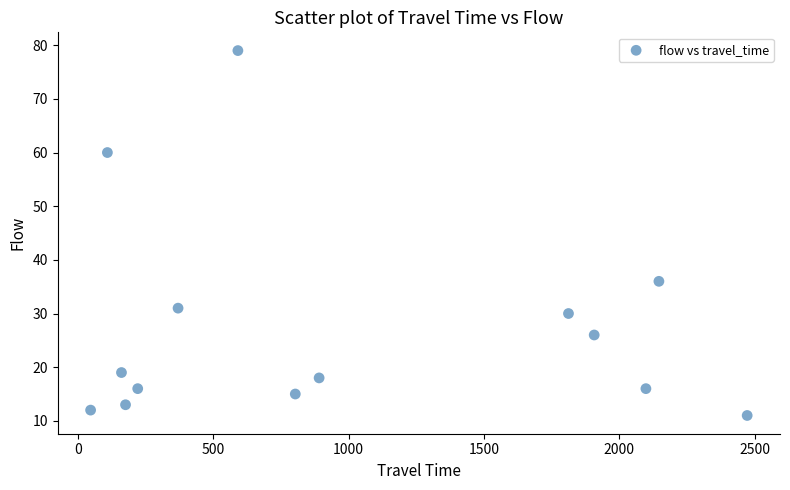

What Y value in the scatter plot is closest to 45?

36